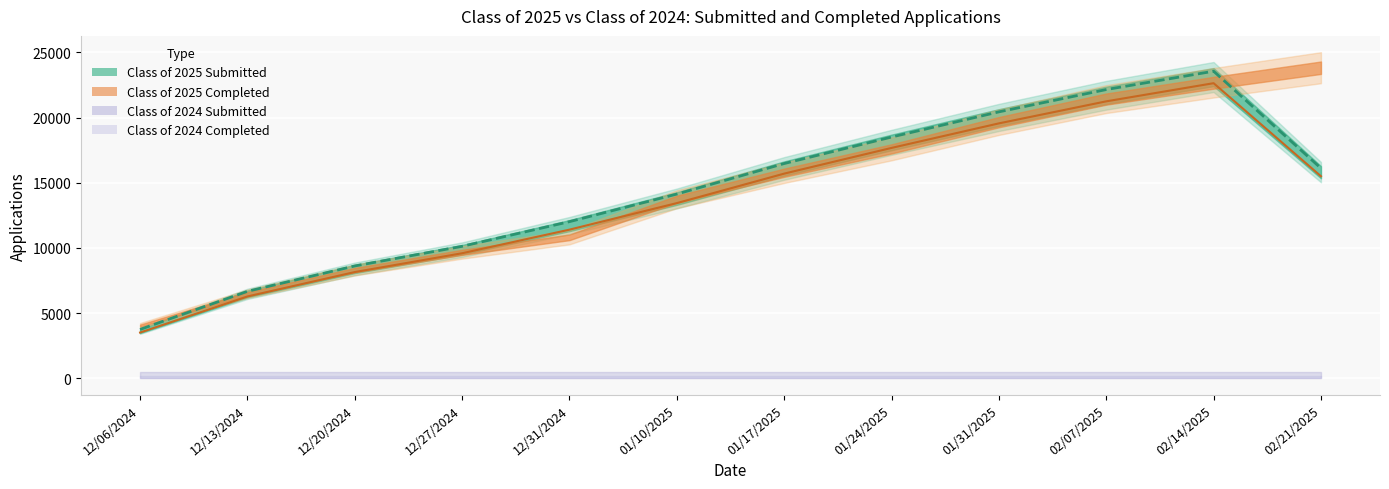

Which series has the largest total across all categories?

Class of 2025 Submitted